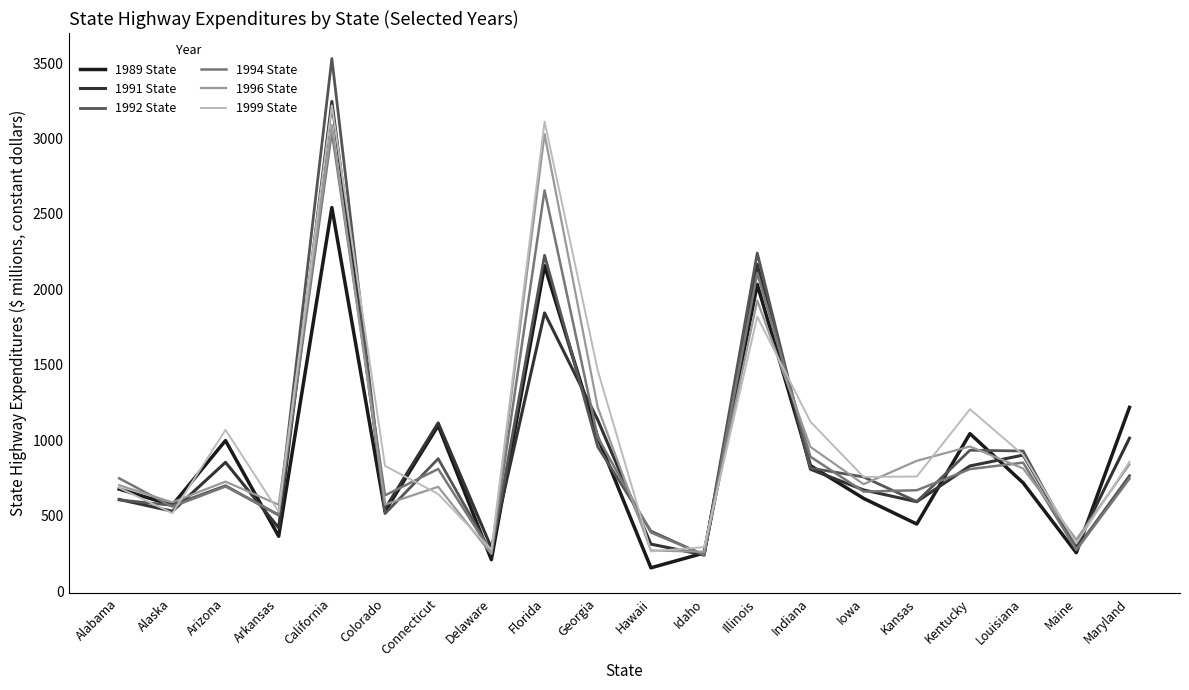

What is the sum of all 1994 State values?

18570